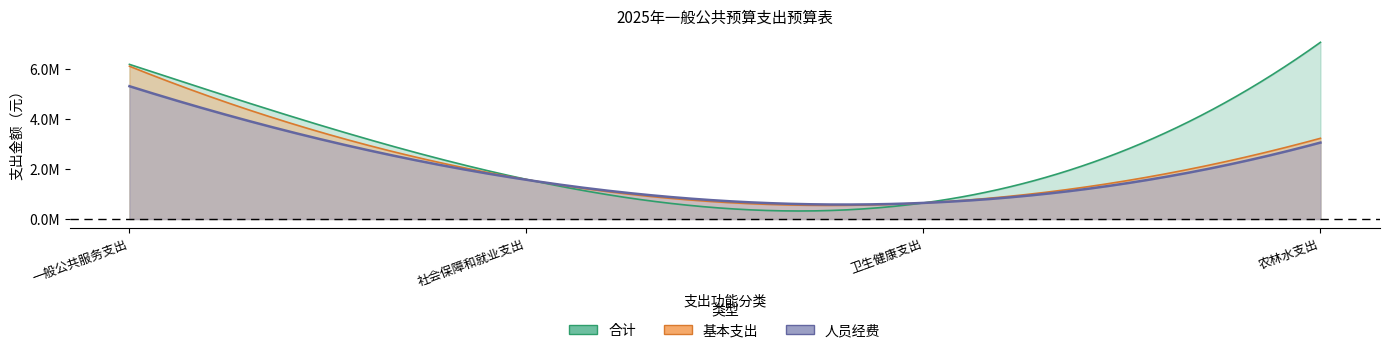

List the series in order of their peak value, lowest first.

人员经费, 基本支出, 合计